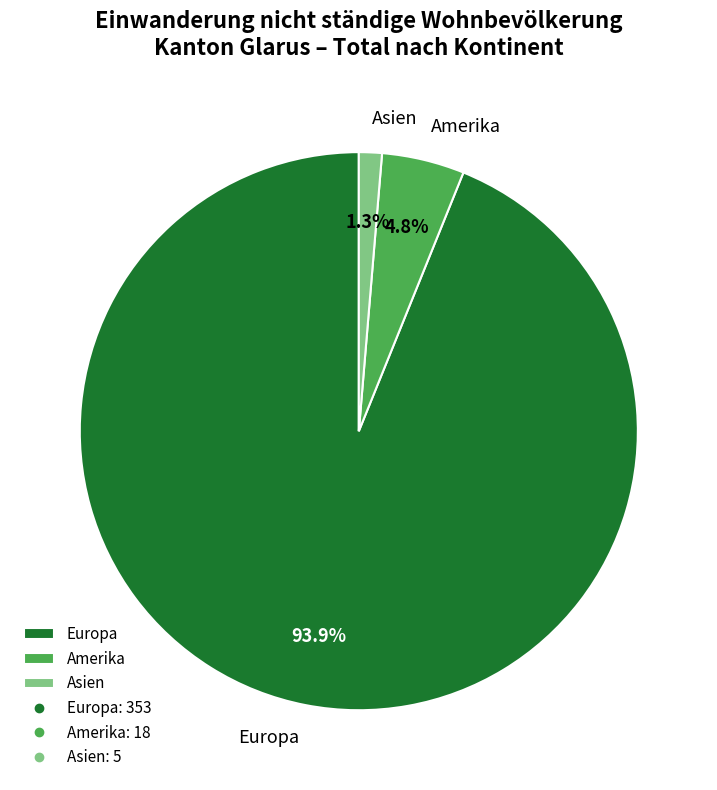

What is the total percentage of Europa and Amerika?

98.7%